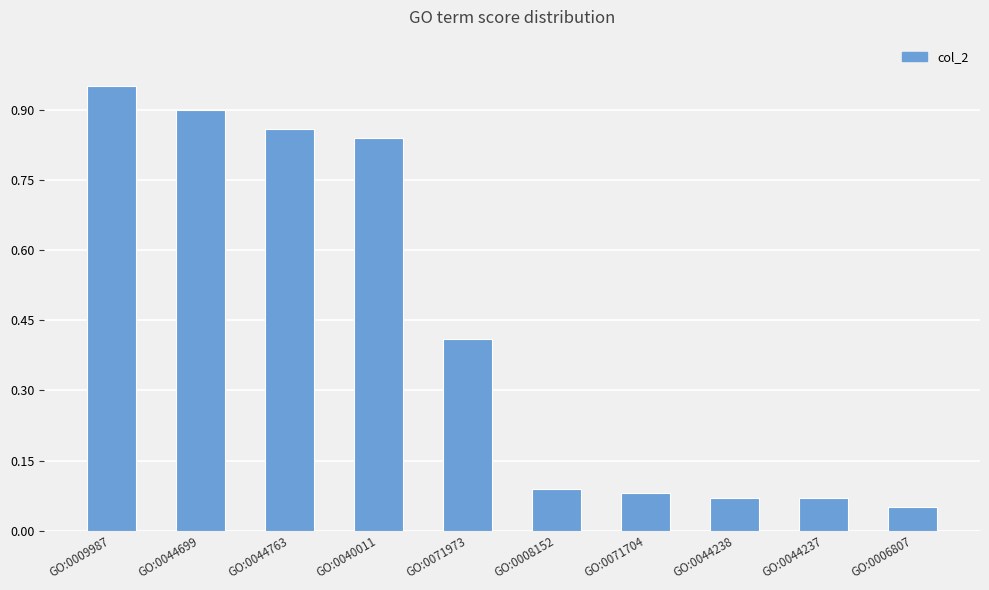

What is the label of the 2nd bar from the right?

GO:0044237